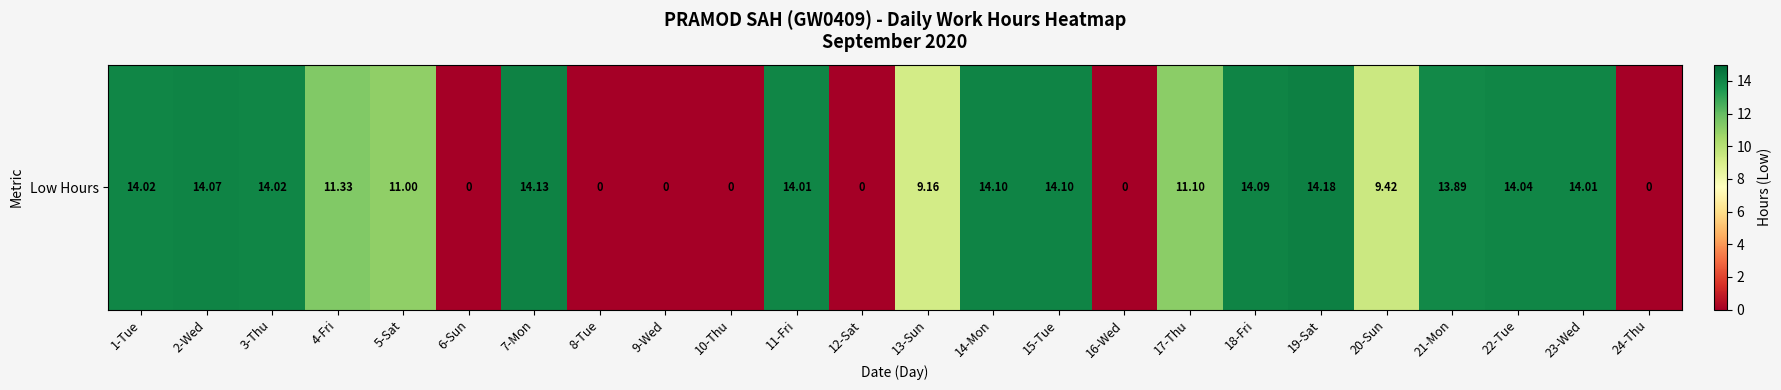

What is the difference between the maximum and minimum values?

14.2